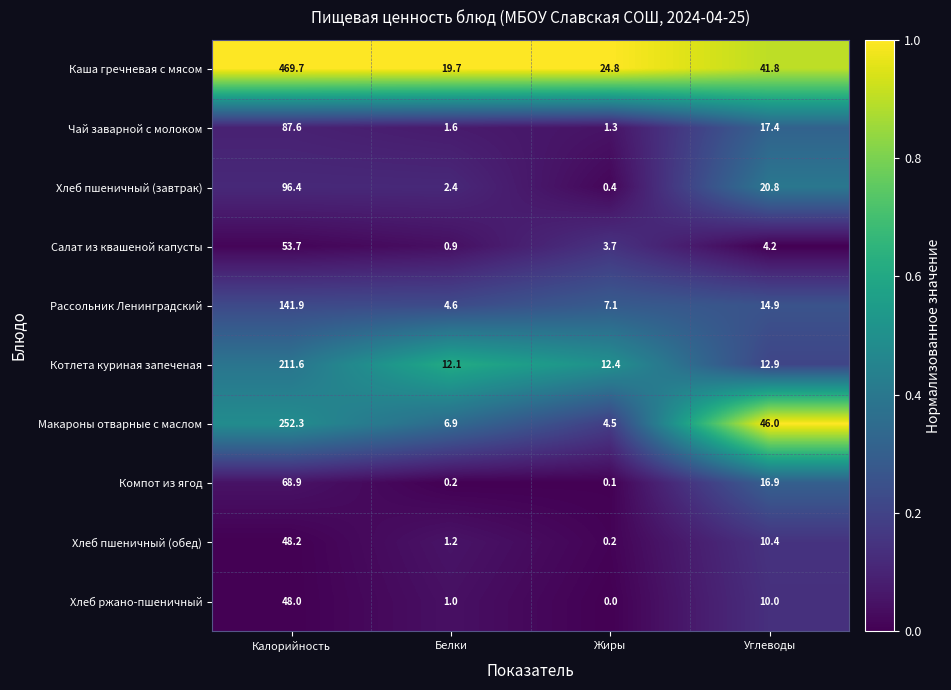

At which category is the sum across all series the highest?

Калорийность